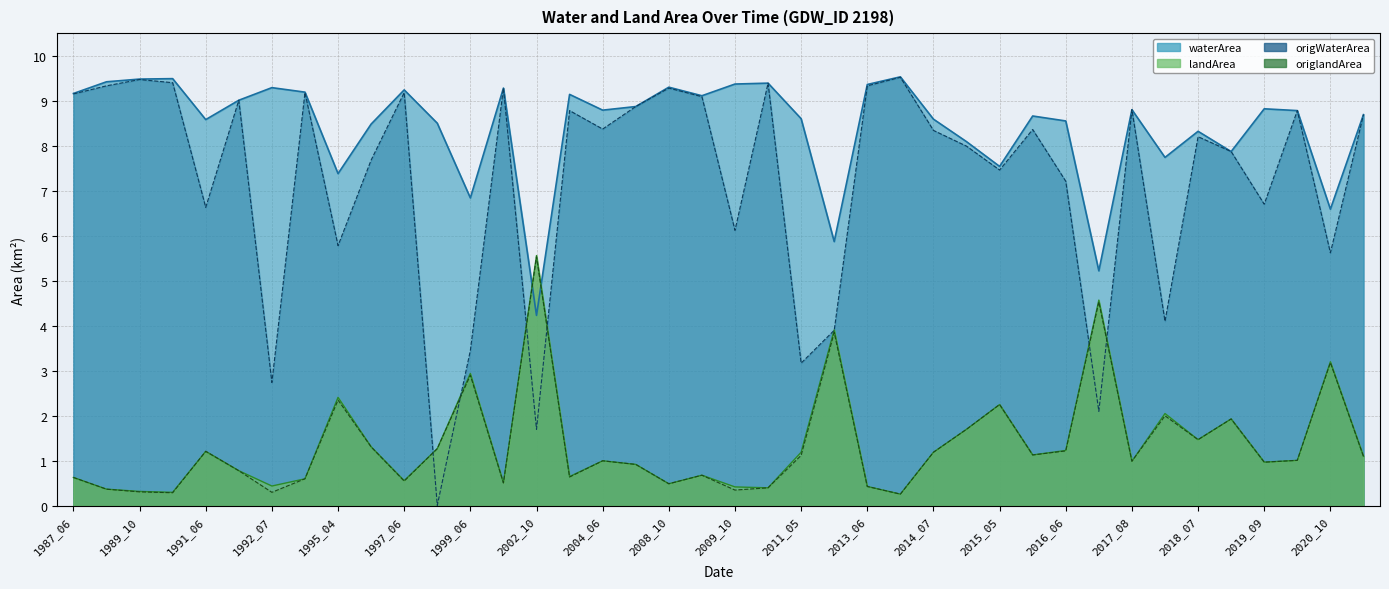

What is the lowest value of the waterArea series?

4.2